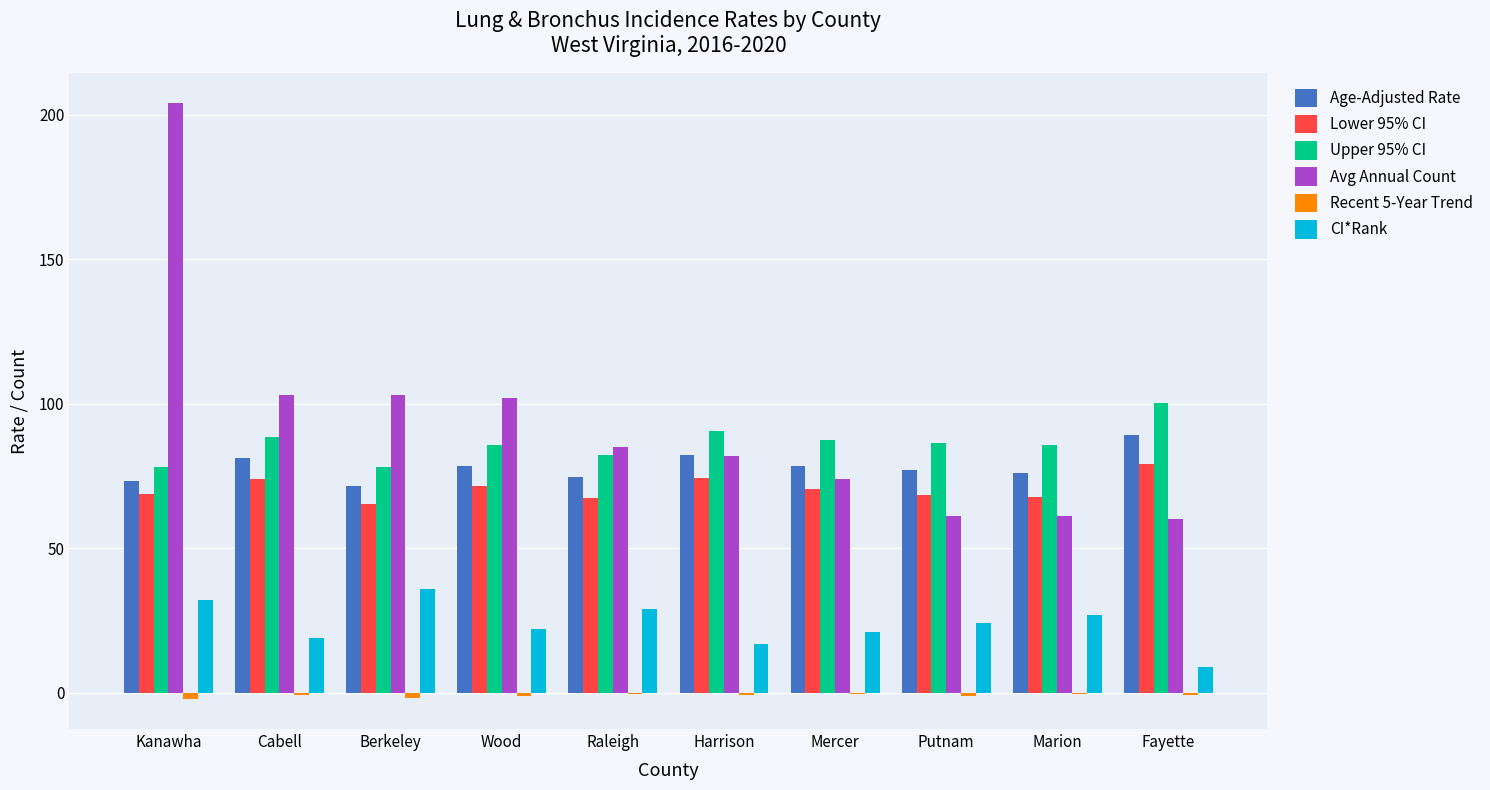

At which category is the sum across all series the highest?

Kanawha